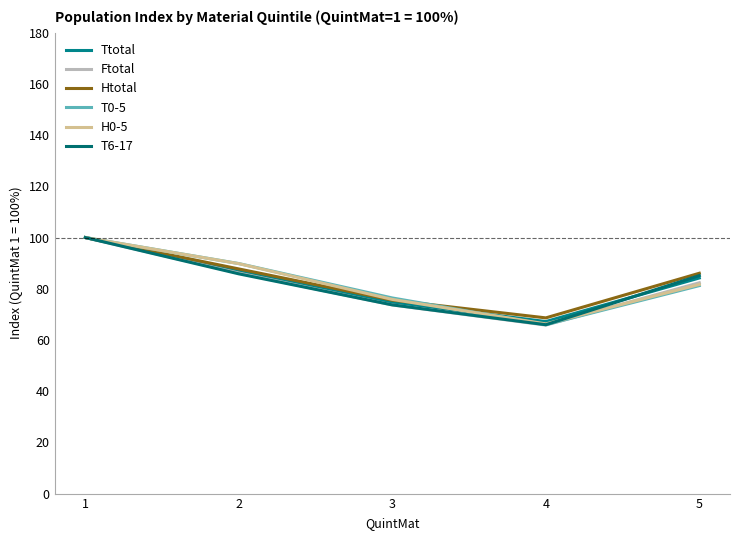

What is the maximum value for T6-17?

100.0